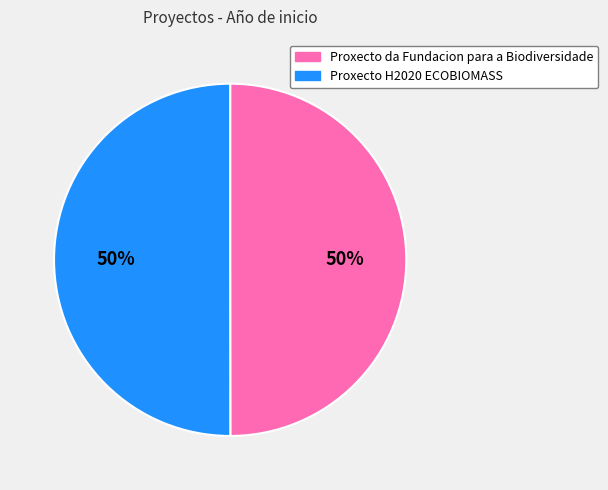

How many segments does this pie chart have?

2